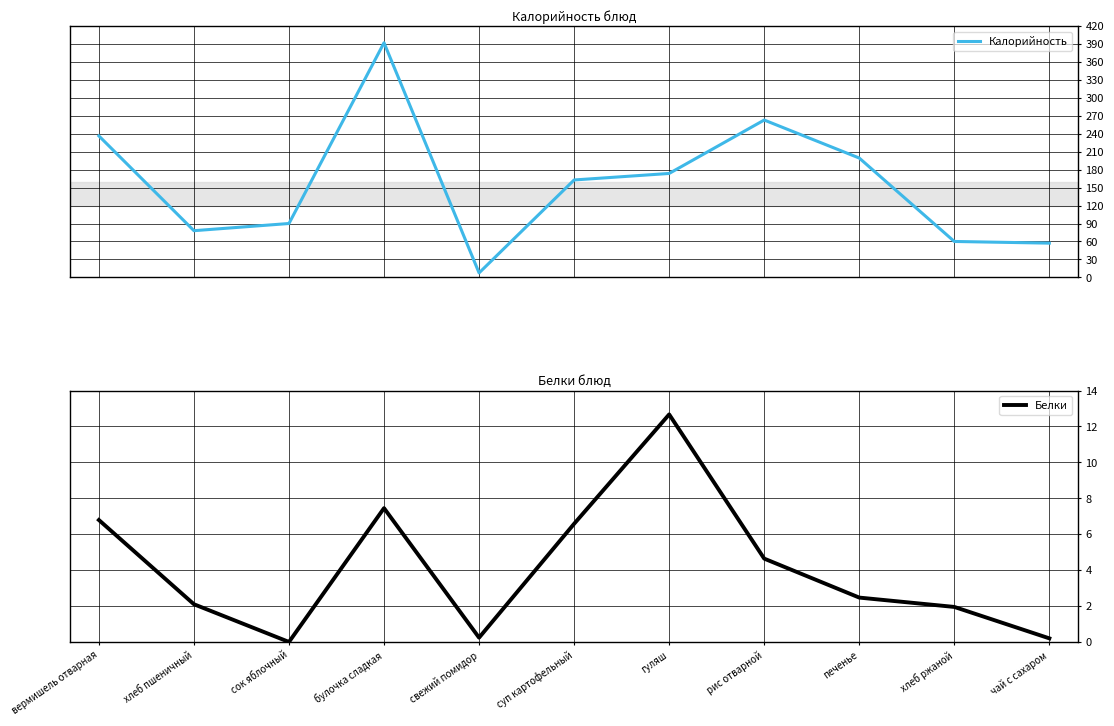

Reading right to left, extract all data points from this chart.

Калорийность: 57.2	60.0	199.3	262.8	173.6	162.7	7.5	391.9	90.0	78.0	236.3
Белки: 0.2	1.9	2.5	4.6	12.7	6.6	0.2	7.5	0.0	2.1	6.8